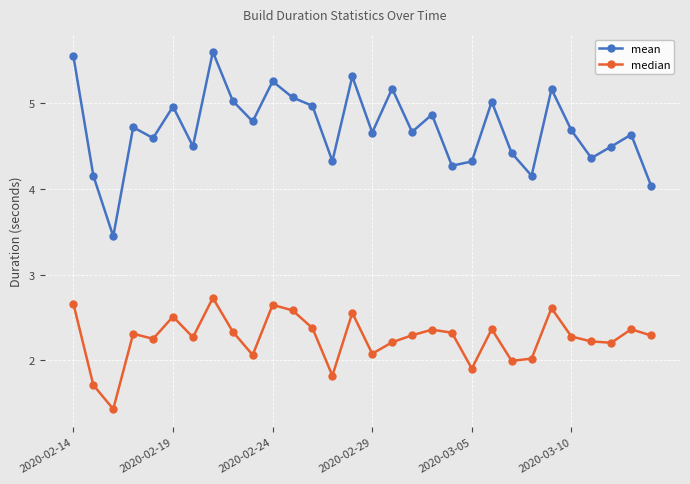

In mean, how many points are higher than both neighbors (excluding endpoints)?

10